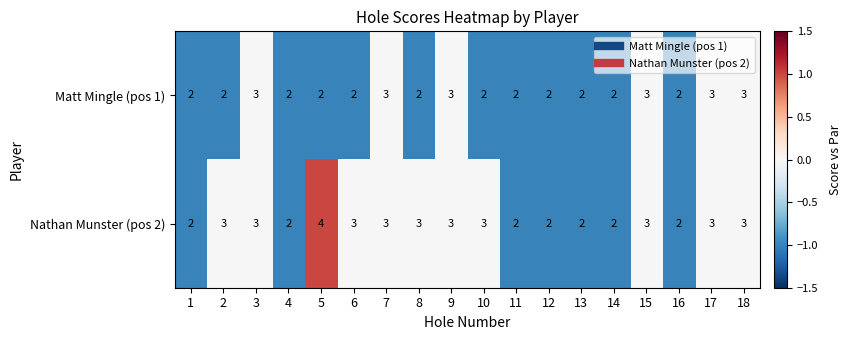

What is the total value across all series at 14?

4